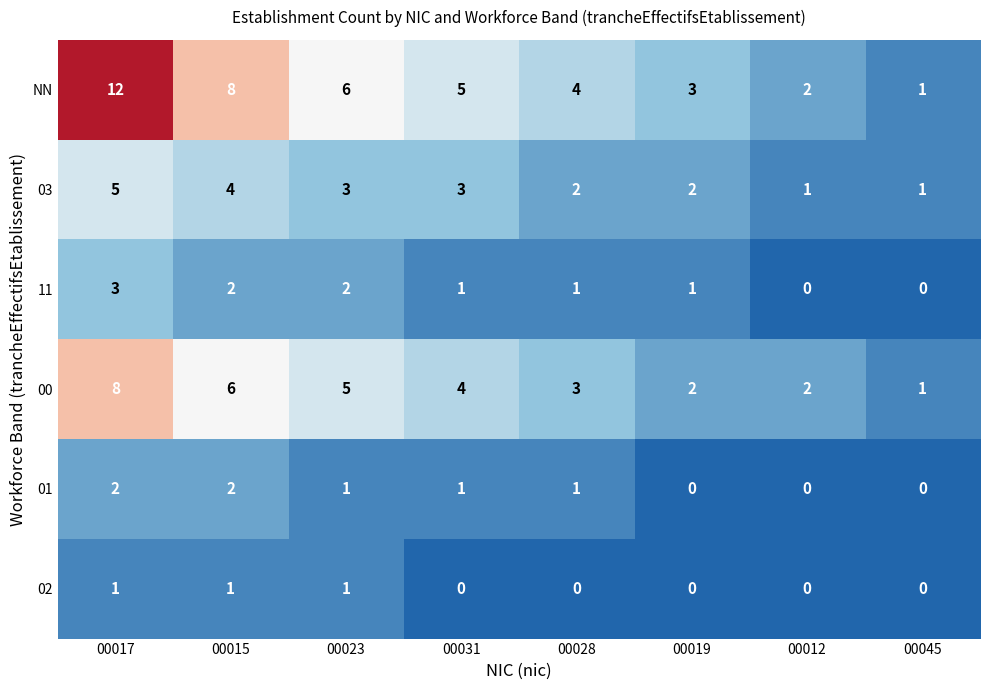

What value does the 00 series have at 00023?

5